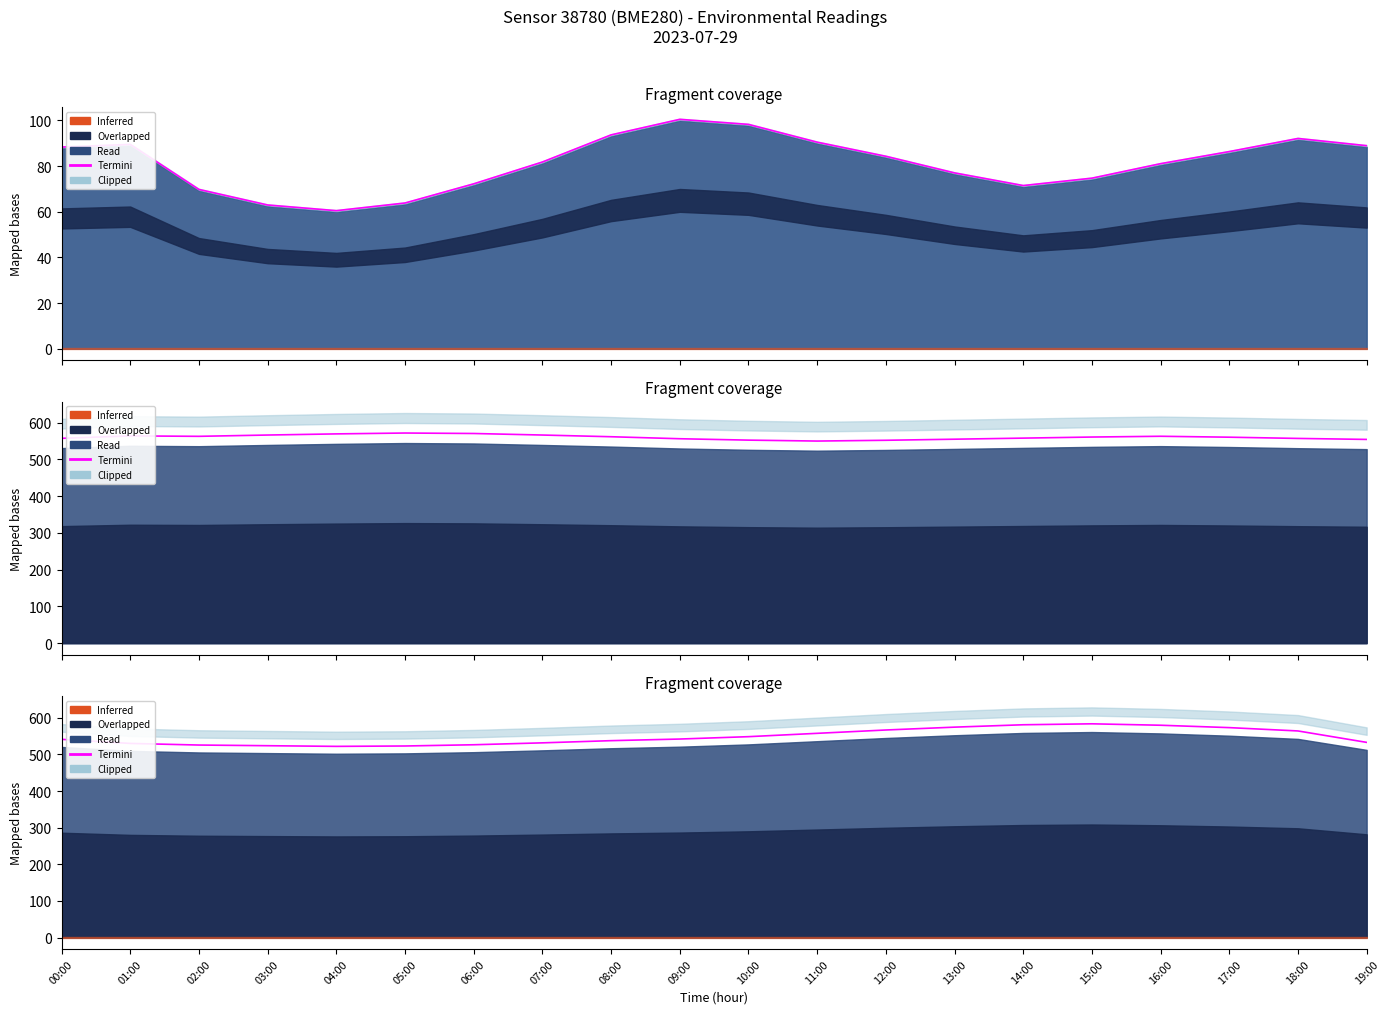

What is the difference between the maximum and minimum values?

61.6